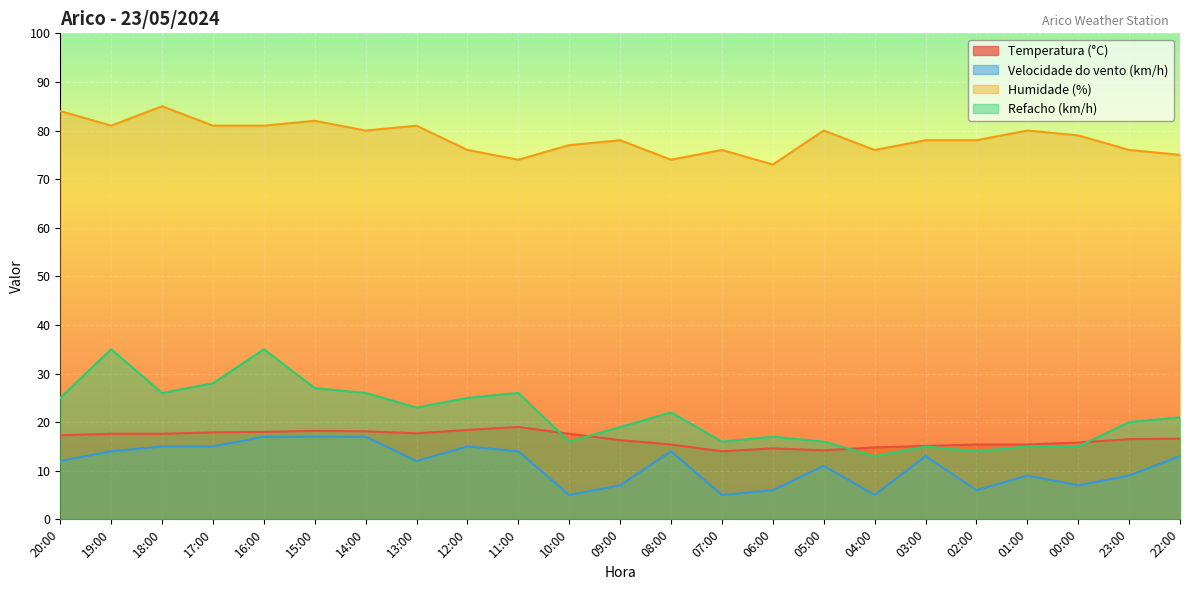

Which series has the largest range (max minus min)?

Refacho (km/h)